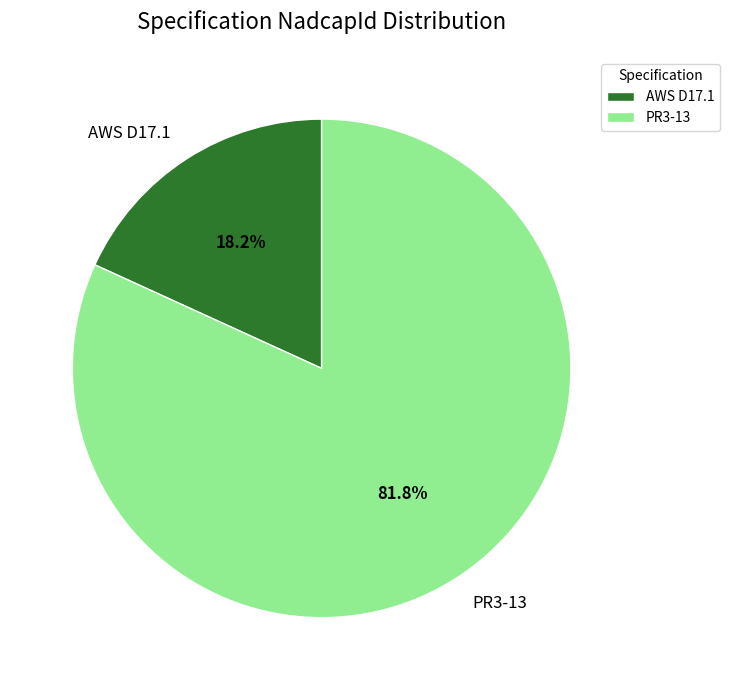

Does PR3-13 account for over 50% of the chart?

Yes